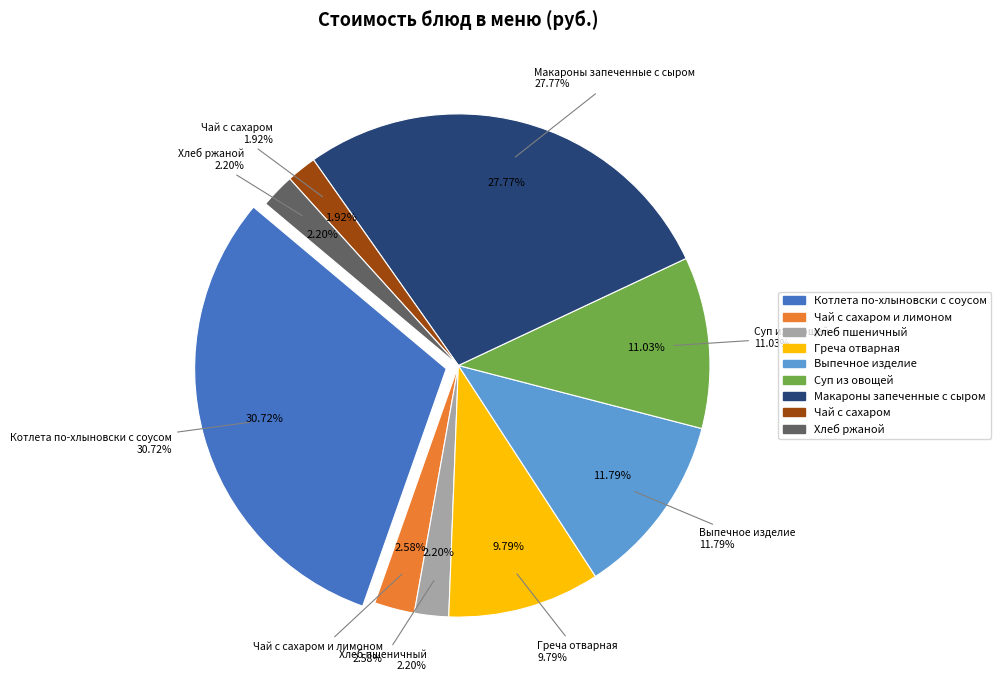

What percentage is NOT represented by Хлеб пшеничный?

97.8%